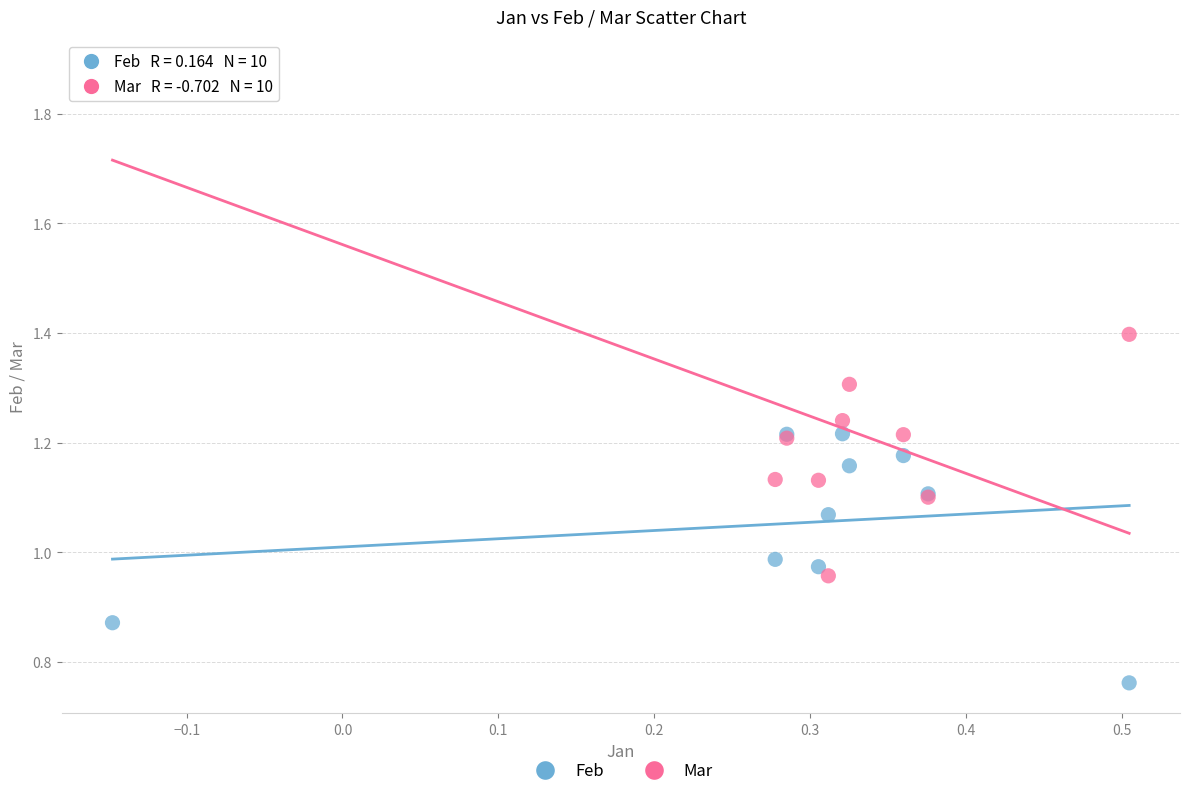

Which series contains the lowest Y value?

Feb